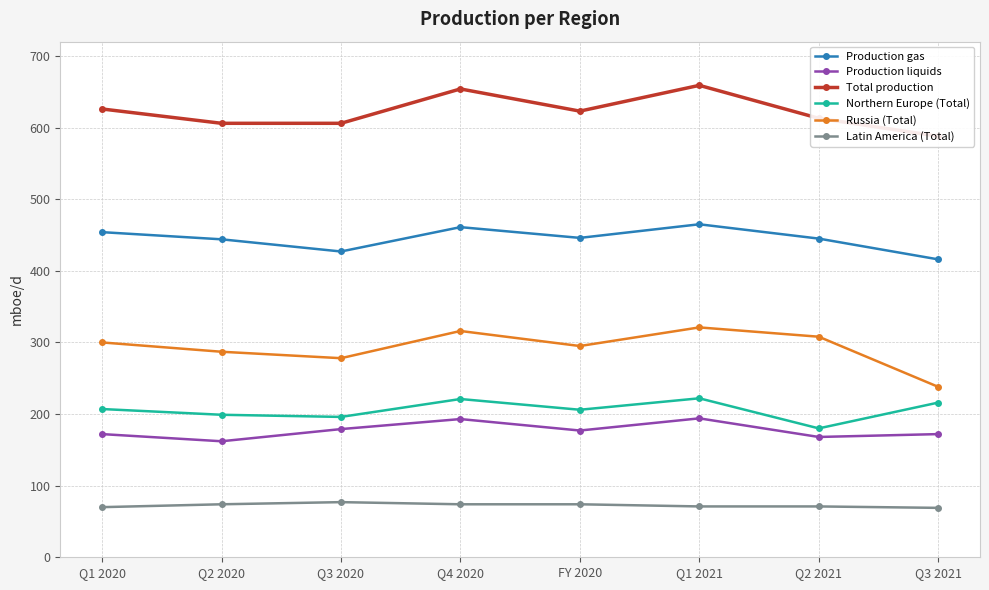

How many data points in Latin America (Total) are above 74?

1